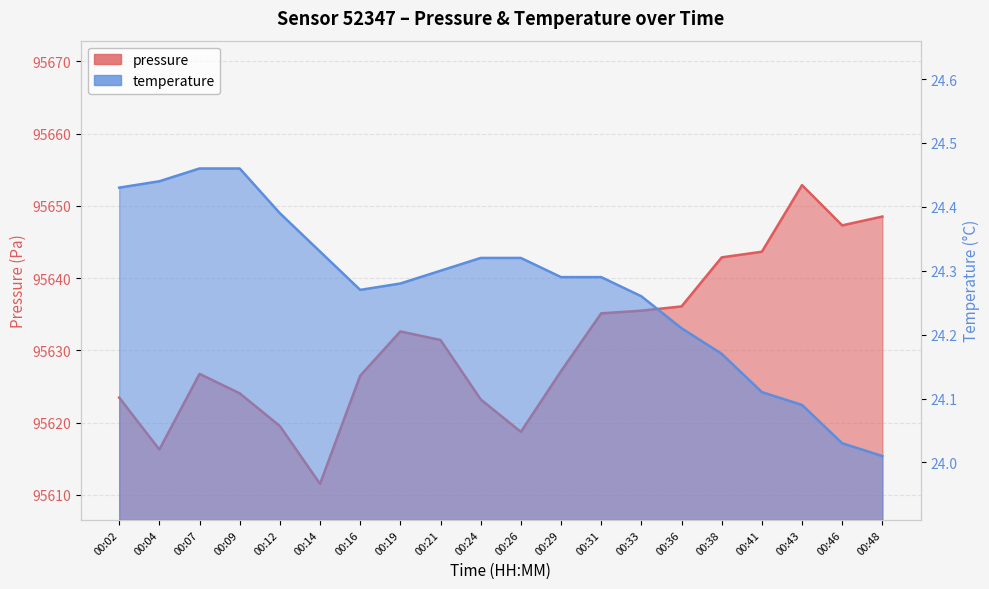

At how many categories does at least one series exceed 57179?

20